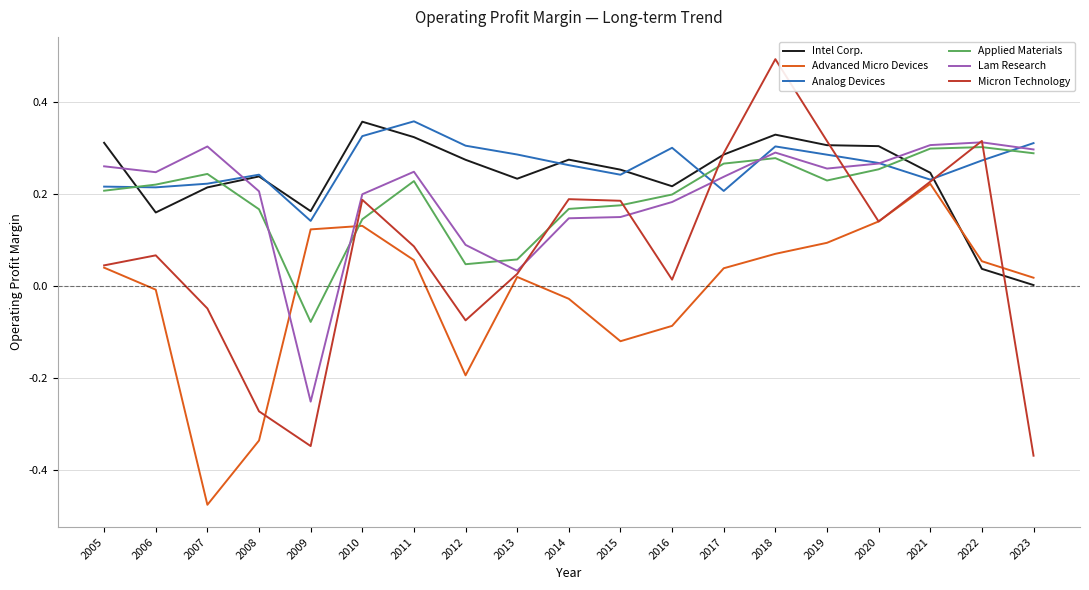

Is it true that Advanced Micro Devices equals -0.8 at 2007?

False